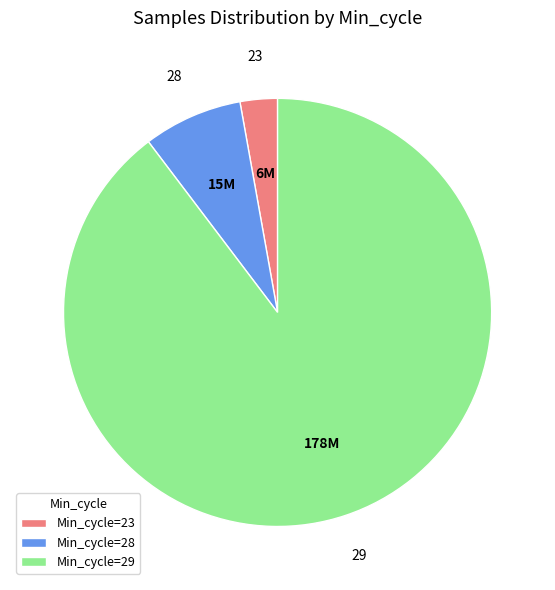

Is the sum of Min_cycle=29 and Min_cycle=23 greater than half?

Yes